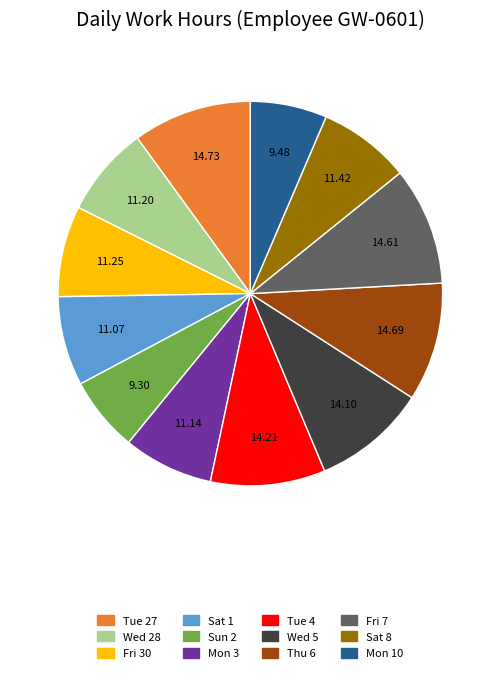

The Mon 3 slice represents 16% of the pie. True or false?

False